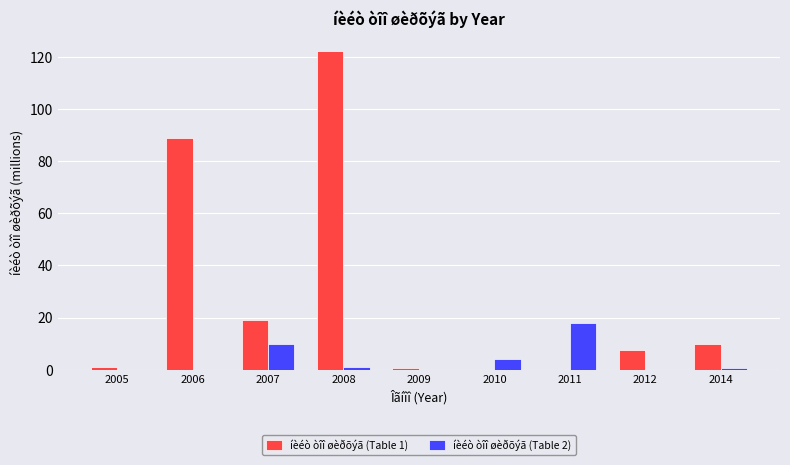

What is the greatest value displayed?

122.1